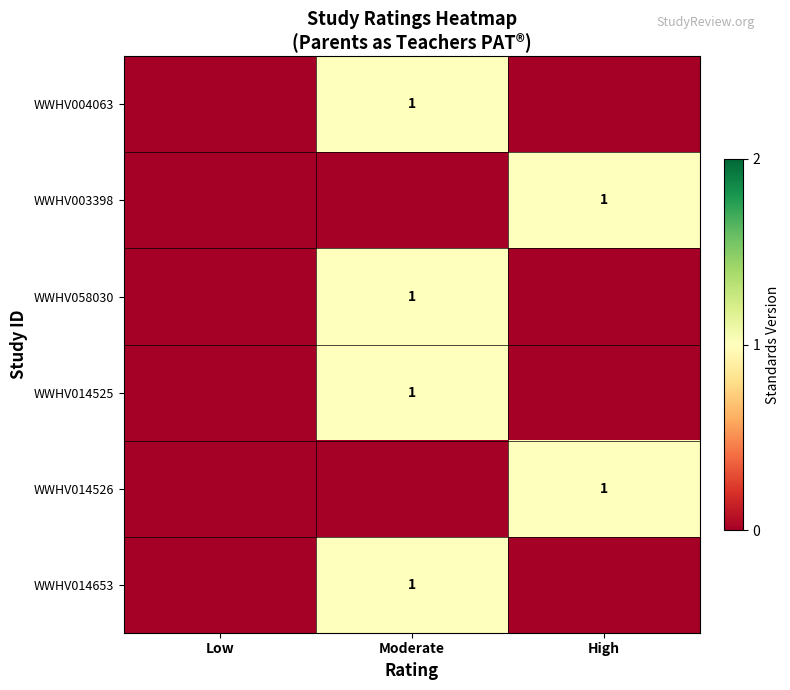

True or false: WWHV004063 has a value of 1 at Moderate.

True